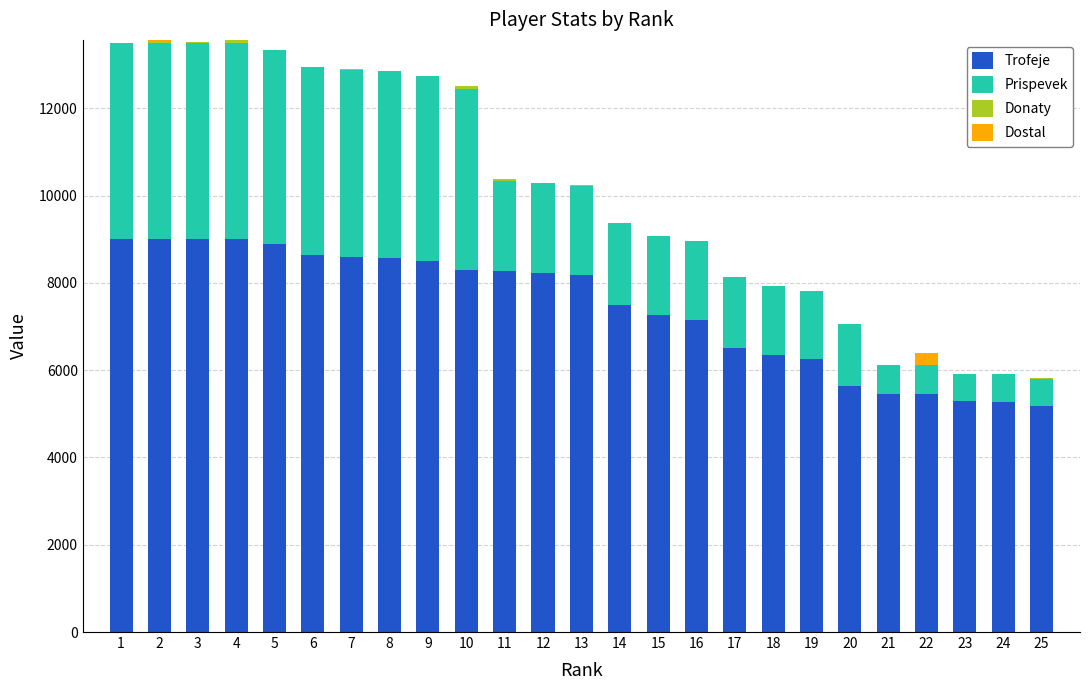

What is the maximum value for Trofeje?

9000